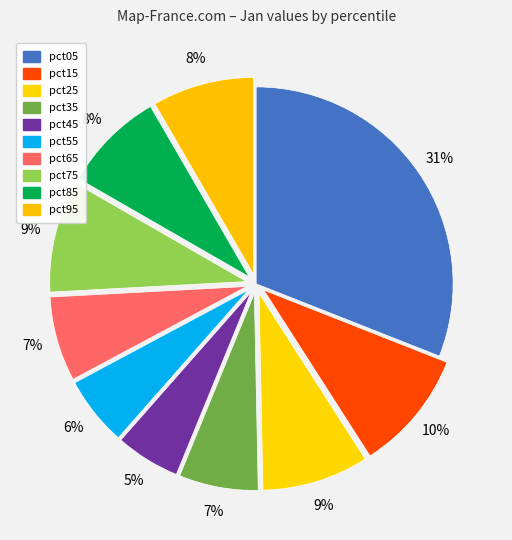

Does pct15 account for over 50% of the chart?

No